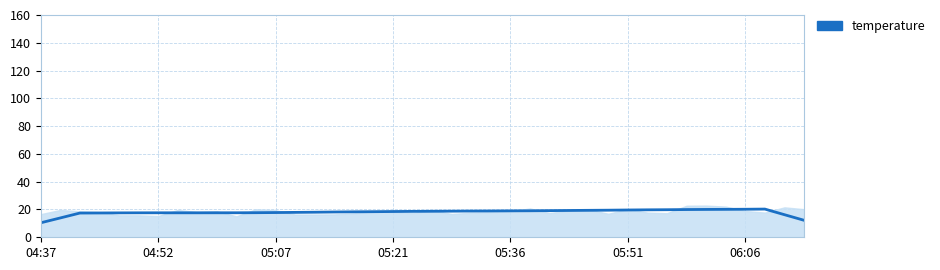

Reading left to right, transcribe all the data shown in this chart.

10.4	13.9	17.4	17.5	17.6	17.6	17.6	17.6	17.6	17.6	17.6	17.7	17.8	17.9	18.0	18.2	18.3	18.4	18.5	18.6	18.7	18.8	18.9	18.9	19.0	19.1	19.2	19.3	19.4	19.5	19.6	19.8	19.8	20.0	20.0	20.1	20.2	20.3	16.3	12.2